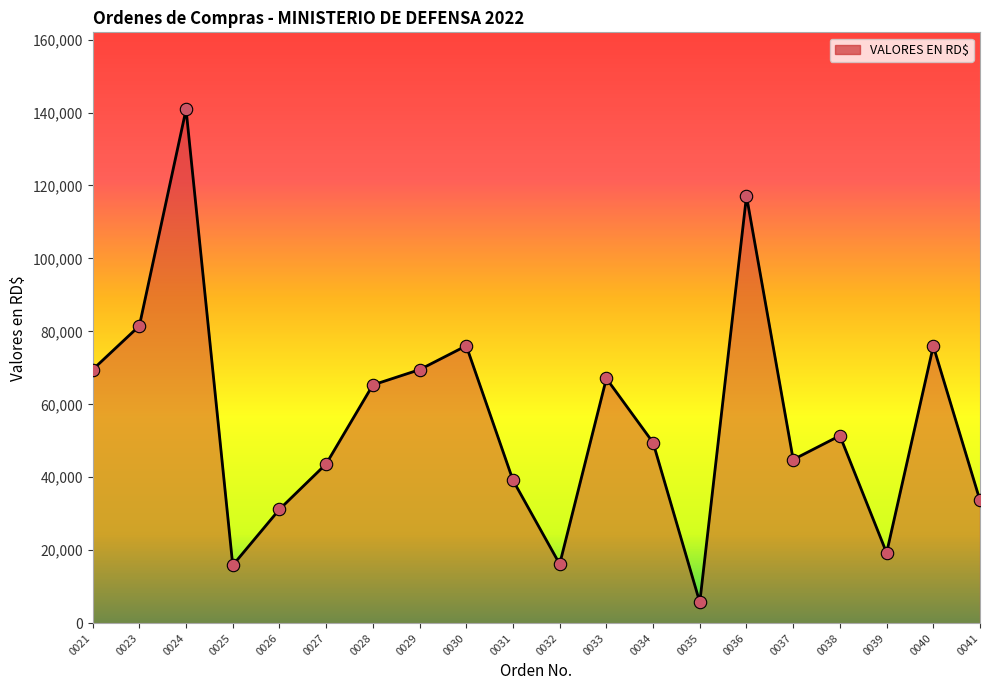

What is the change in value from 0028 to 0039?

-46040.1